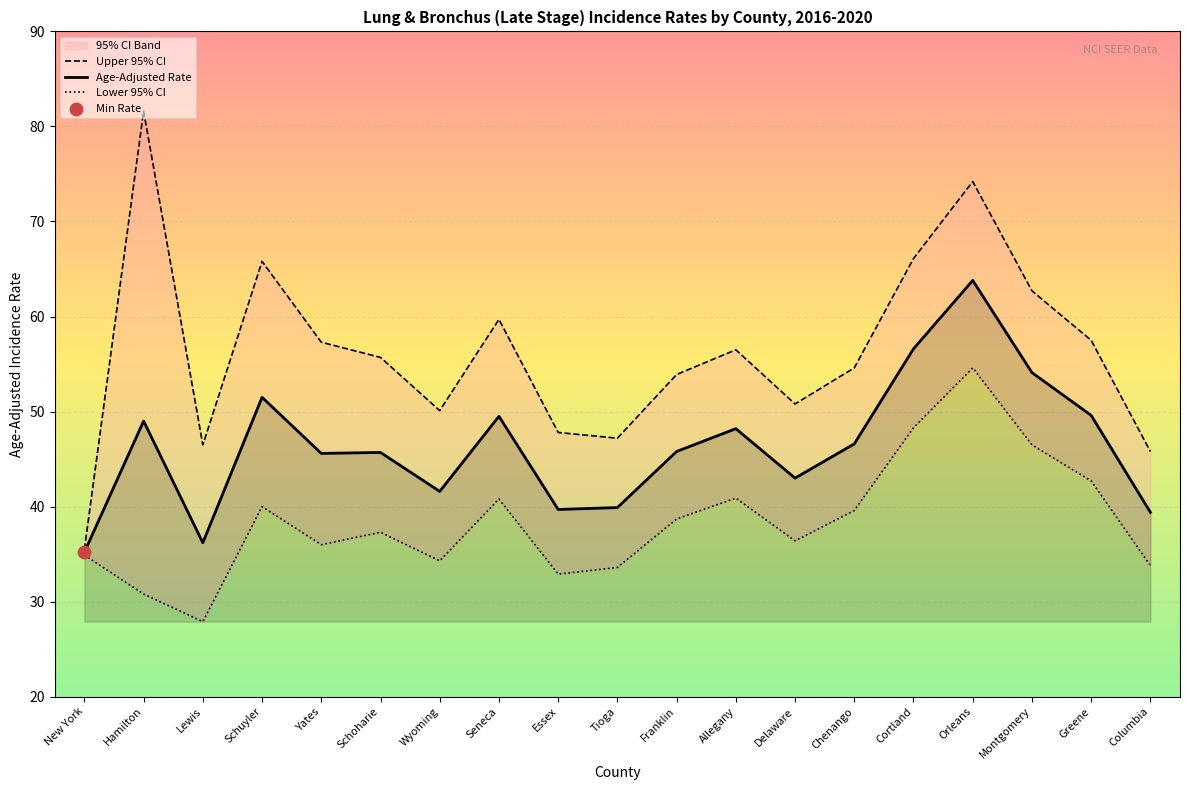

What is the maximum value for Age-Adjusted Rate?

63.8